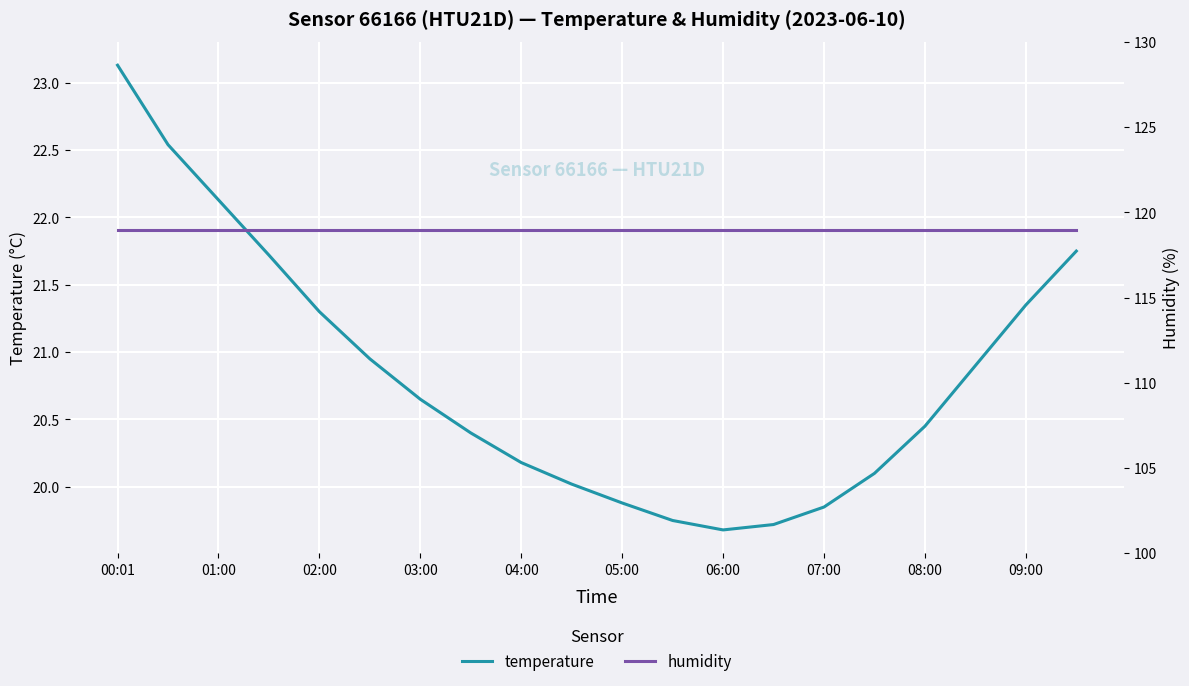

True or false: temperature and humidity intersect in this chart.

False